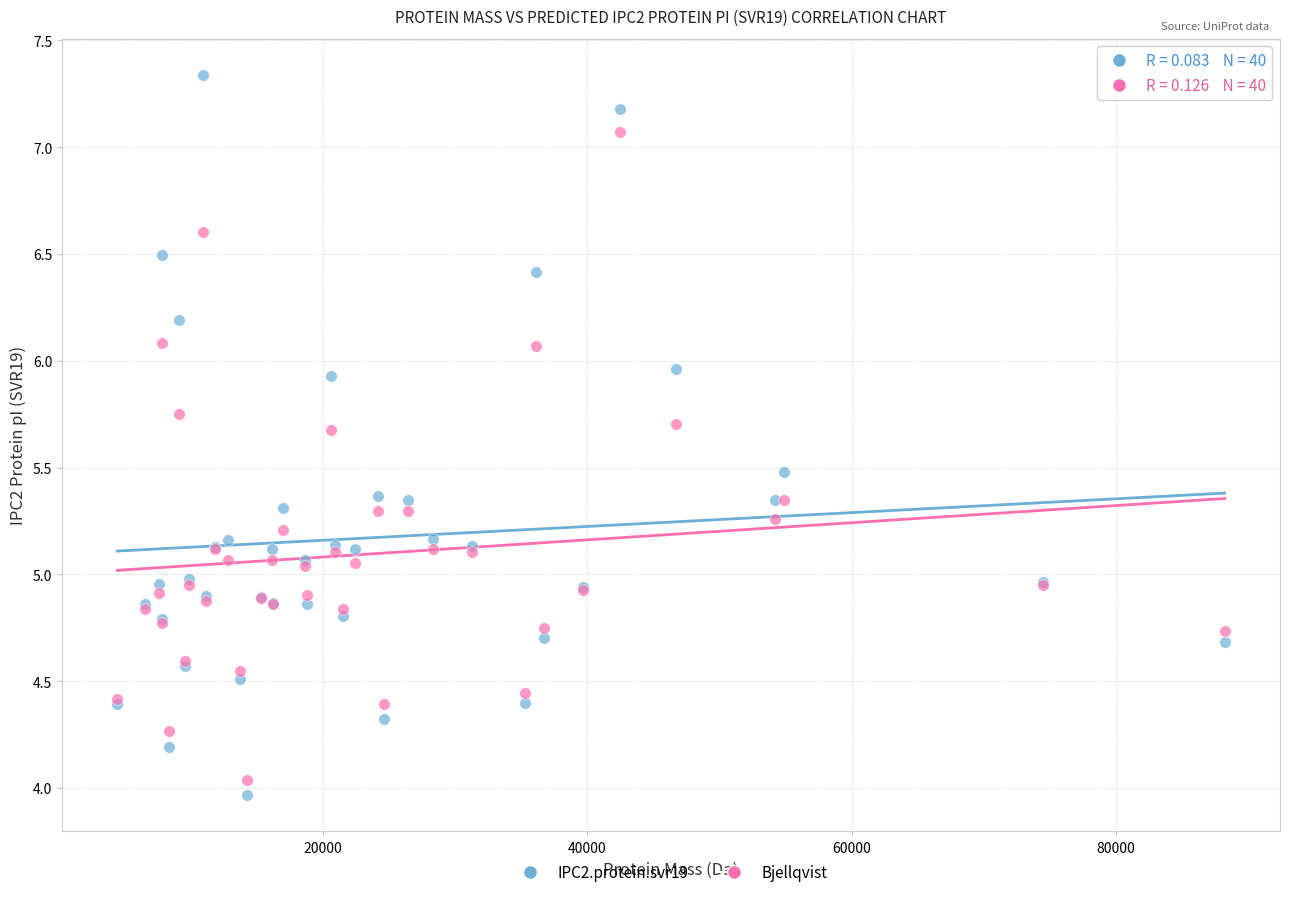

Which series contains the lowest Y value?

IPC2.protein.svr19